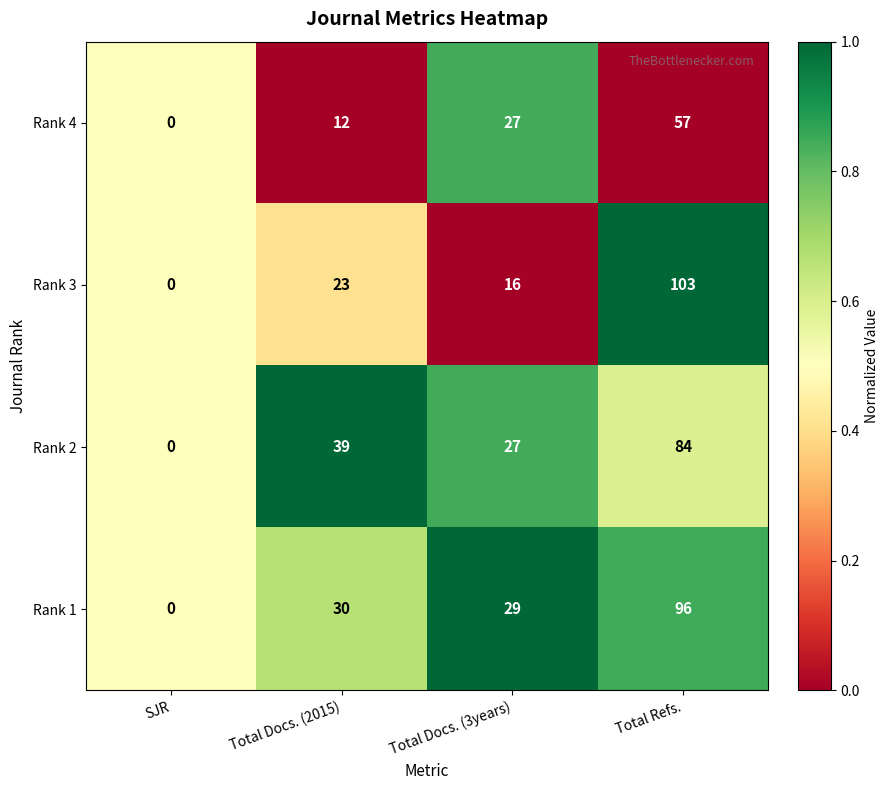

At which label does Rank 4 reach its minimum?

SJR